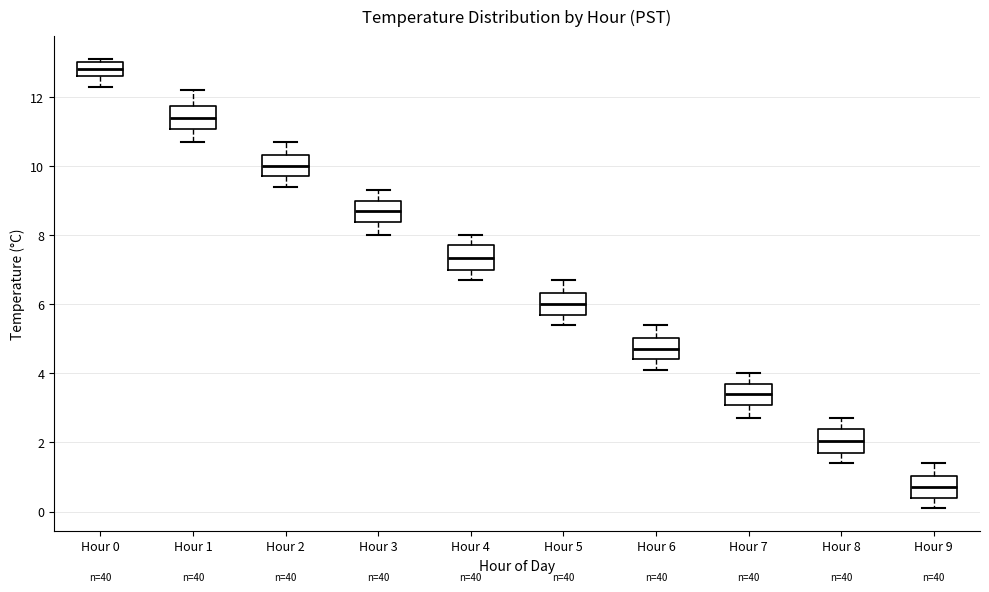

Reading left to right, read every box against the y-axis: the position of its median line, the range the box covers, and the ends of its whiskers. The values are not printed on the chart, so give them approximately, as read against the axis.

Hour 0: median 12.8, box 12.6 to 13.0, whiskers 12.4 to 13.2
Hour 1: median 11.4, box 11.0 to 11.8, whiskers 10.8 to 12.2
Hour 2: median 10.0, box 9.8 to 10.4, whiskers 9.4 to 10.8
Hour 3: median 8.8, box 8.4 to 9.0, whiskers 8.0 to 9.4
Hour 4: median 7.4, box 7.0 to 7.8, whiskers 6.8 to 8.0
Hour 5: median 6.0, box 5.8 to 6.4, whiskers 5.4 to 6.8
Hour 6: median 4.8, box 4.4 to 5.0, whiskers 4.2 to 5.4
Hour 7: median 3.4, box 3.0 to 3.8, whiskers 2.8 to 4.0
Hour 8: median 2.0, box 1.8 to 2.4, whiskers 1.4 to 2.8
Hour 9: median 0.8, box 0.4 to 1.0, whiskers 0.2 to 1.4